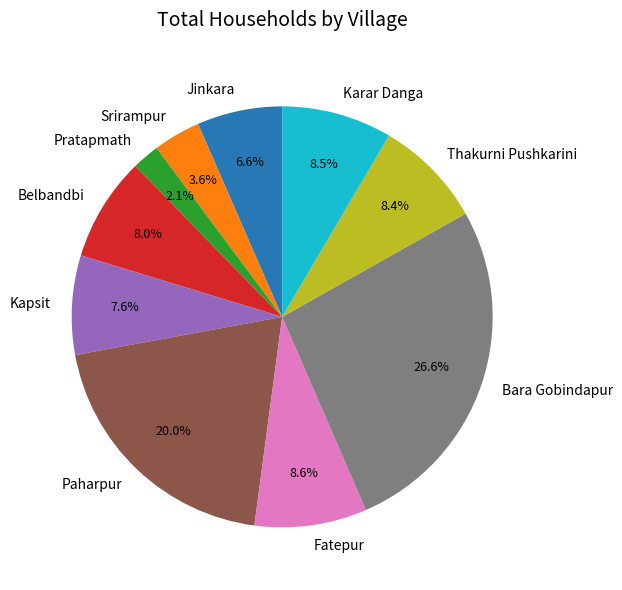

Is Belbandbi the majority of the pie?

No